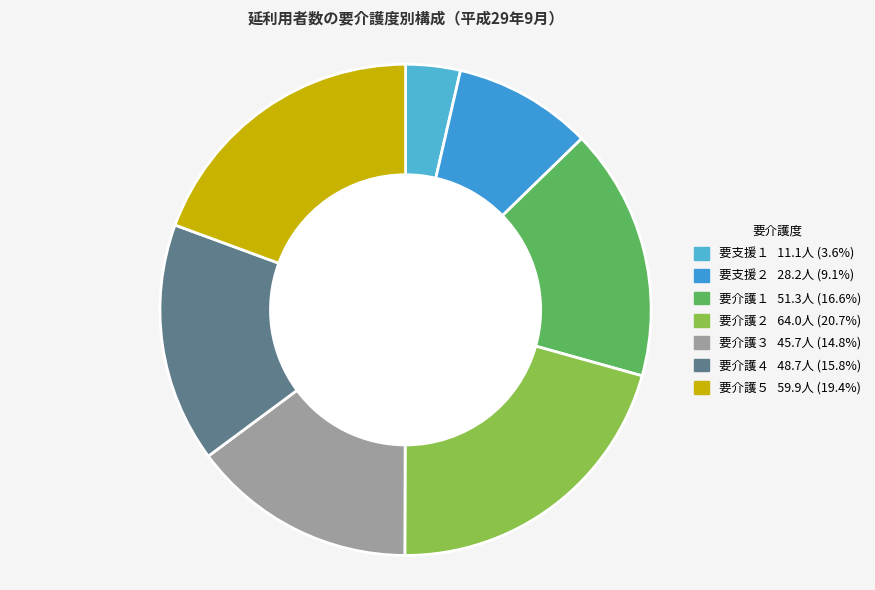

Rank the categories by value from lowest to highest.

要支援１, 要支援２, 要介護３, 要介護４, 要介護１, 要介護５, 要介護２